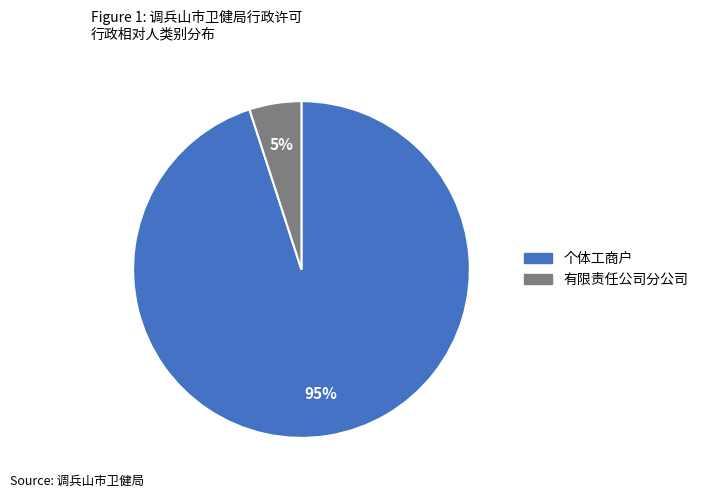

To the nearest percent, what percentage of the pie is 有限责任公司分公司?

5%